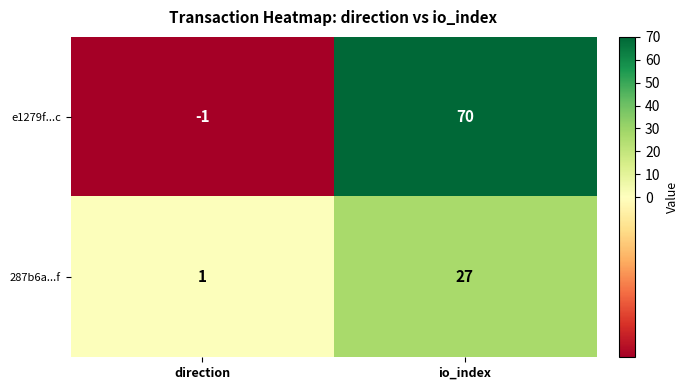

Count the number of data series in this chart.

2